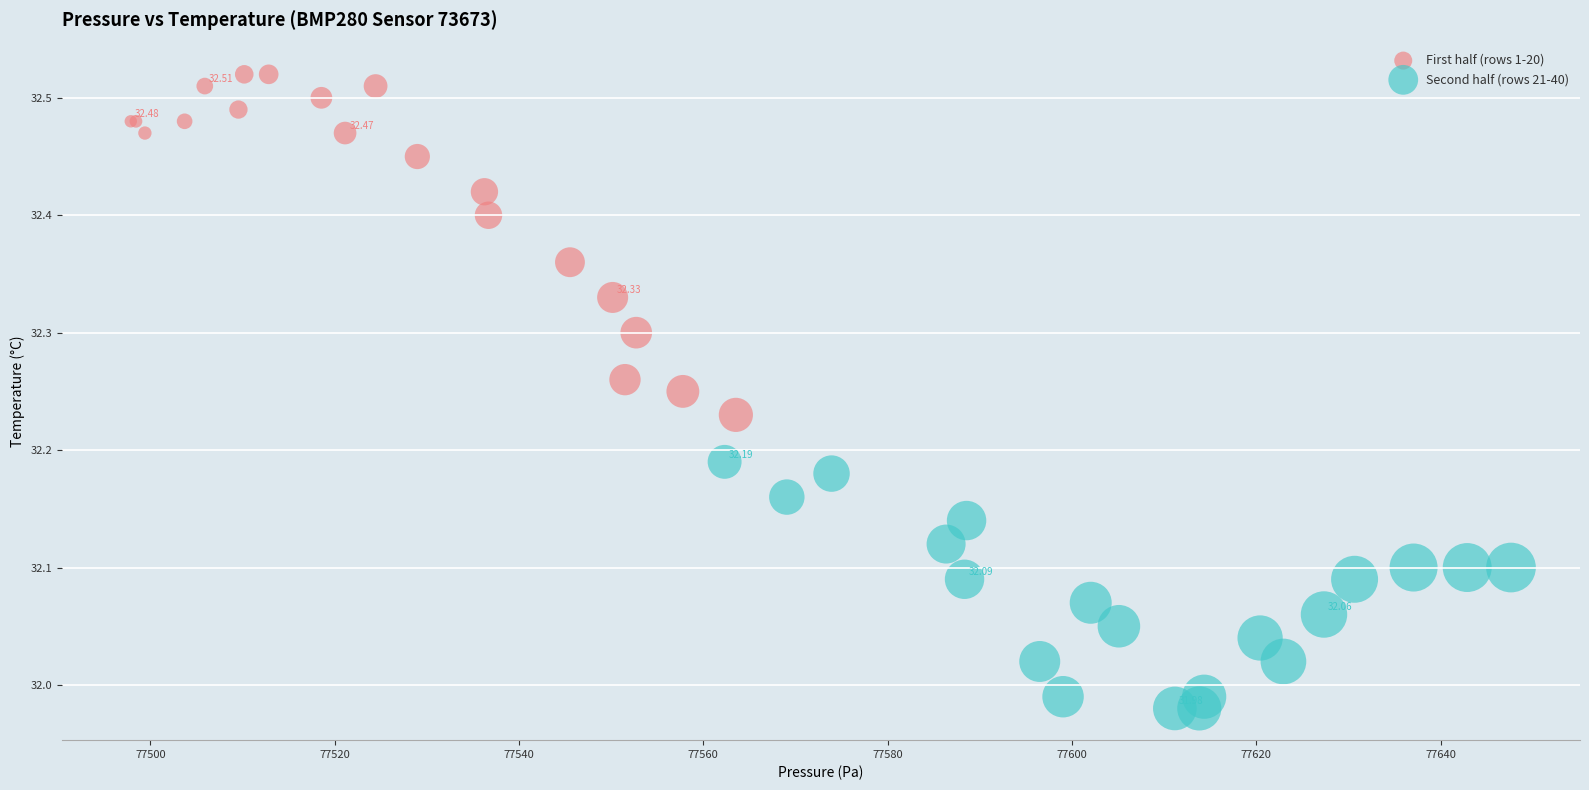

What are all the series names shown in the legend?

First half (rows 1-20), Second half (rows 21-40)